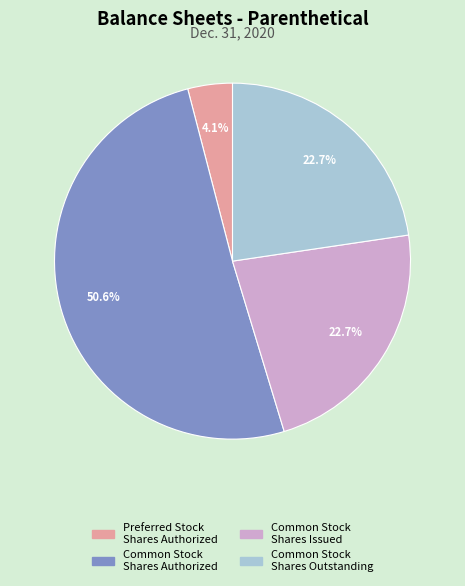

How much of the chart is everything except Common Stock Shares Outstanding?

77.3%